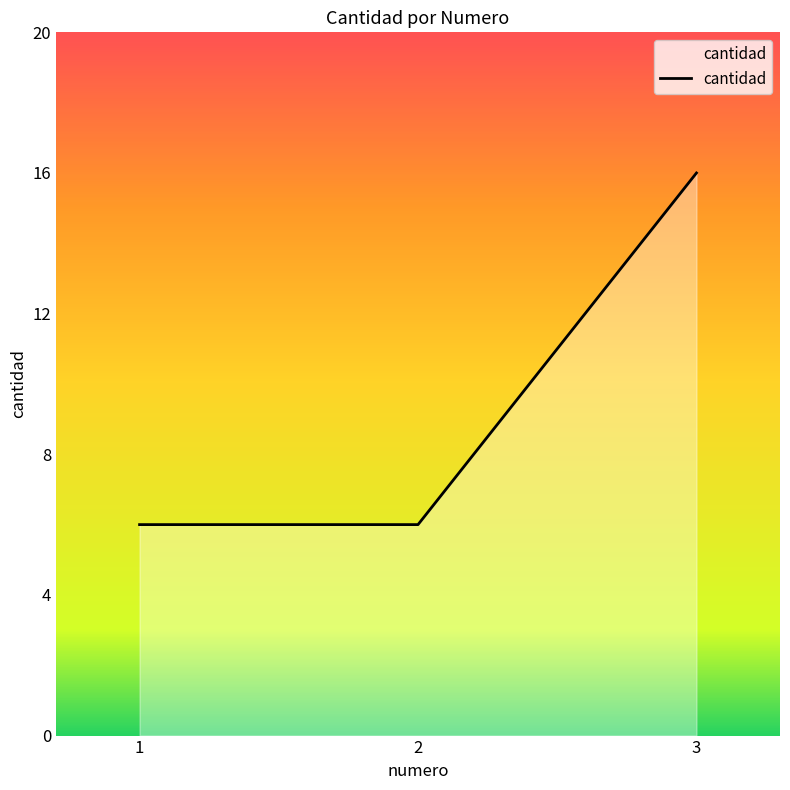

What is the difference between the maximum and second lowest values?

10